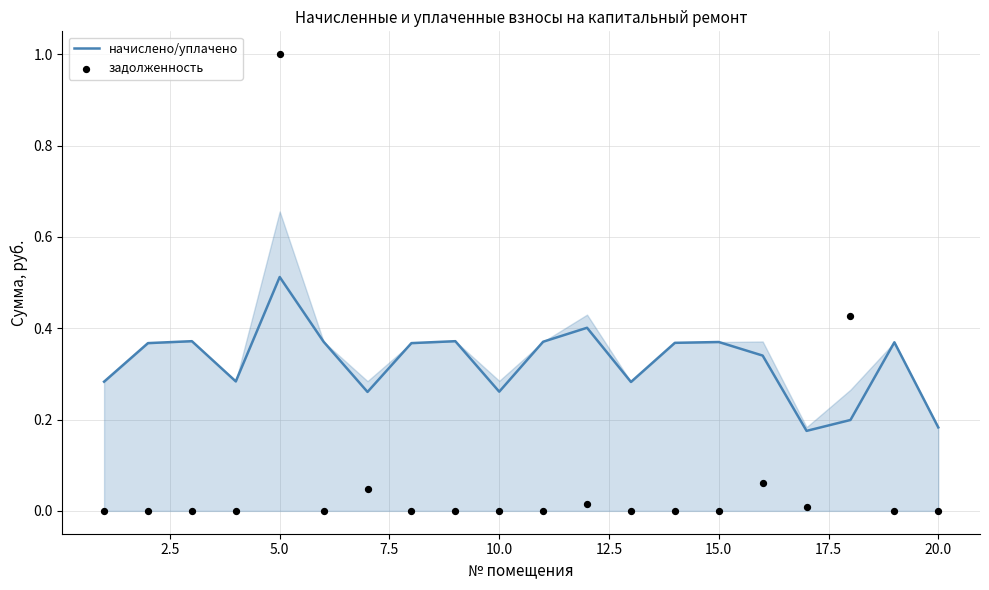

What are all the series names shown in the legend?

начислено/уплачено, задолженность